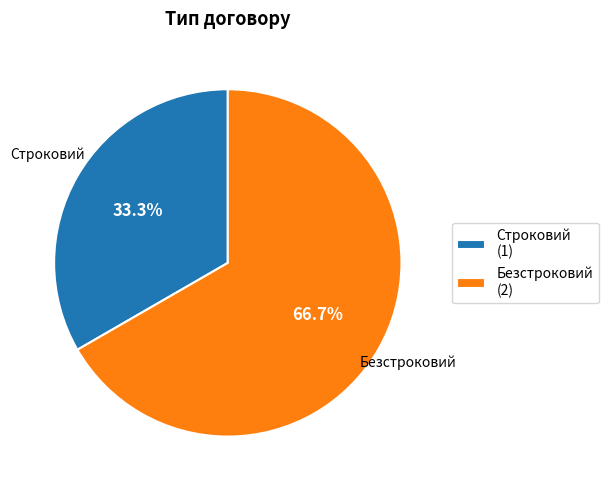

Which category has the smallest portion of the pie?

Строковий